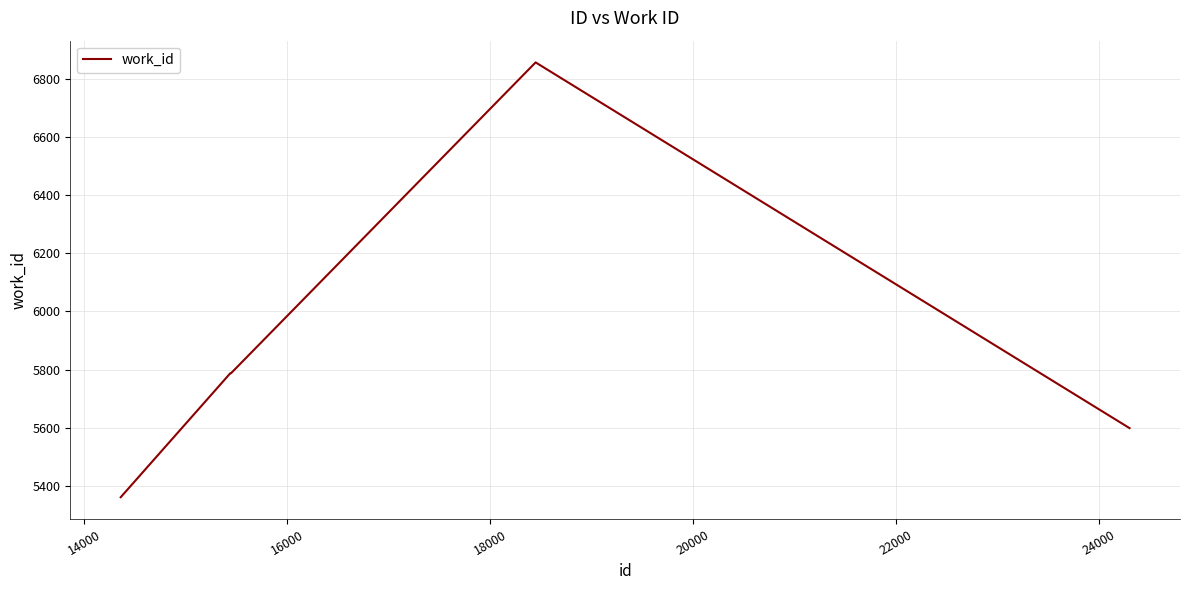

What is the smallest value displayed?

5360